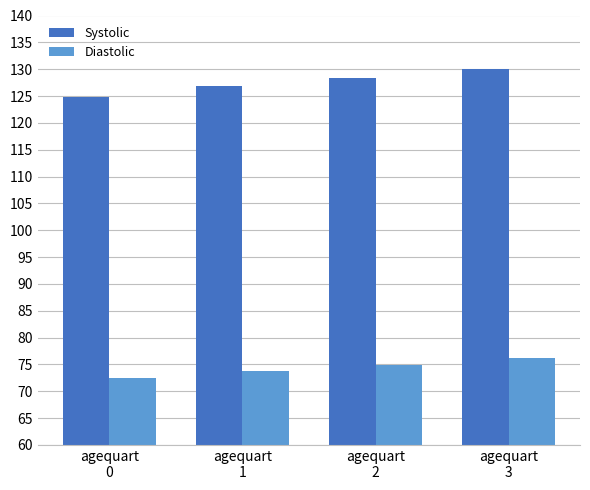

What is the value of the Diastolic bar at the 2nd from the left?

73.8